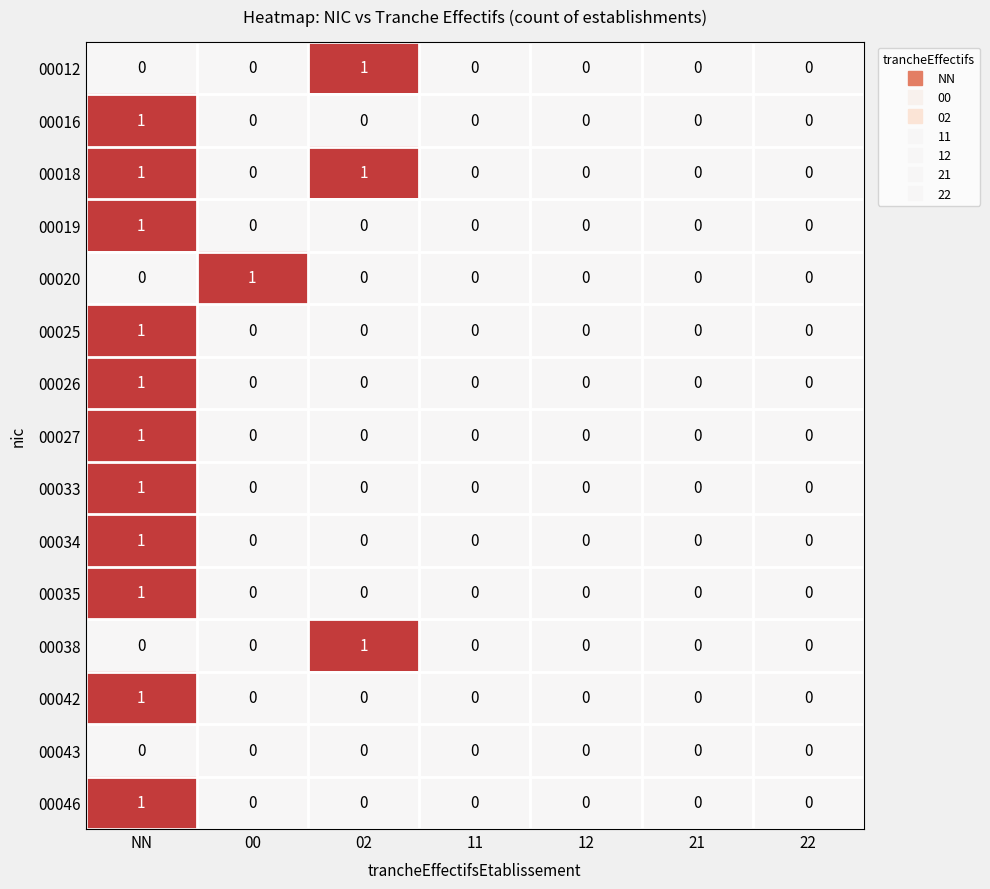

Which series changed the most between 00 and 21?

00020